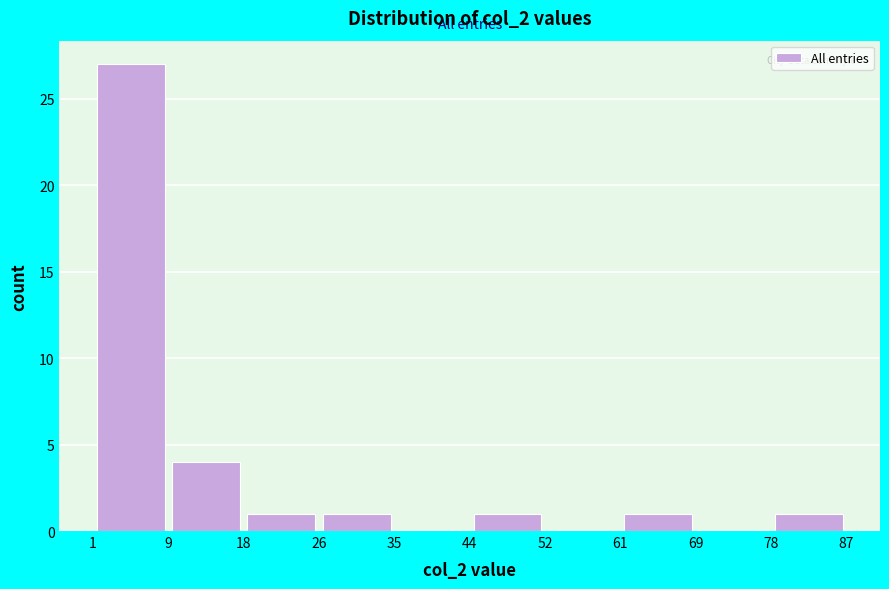

Which range on the x-axis has the tallest bar?

1 to 9